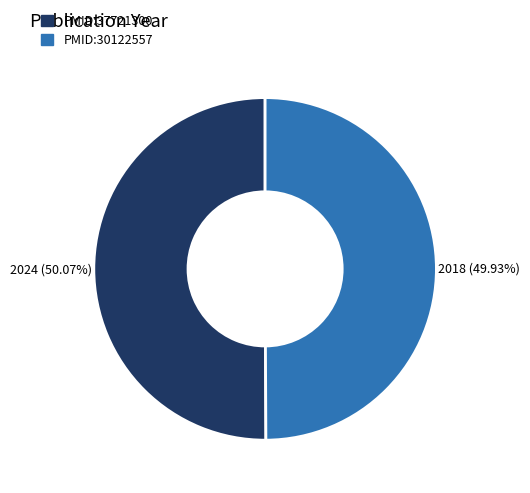

Combined, what portion of the pie is PMID:37721300 and PMID:30122557?

100.0%